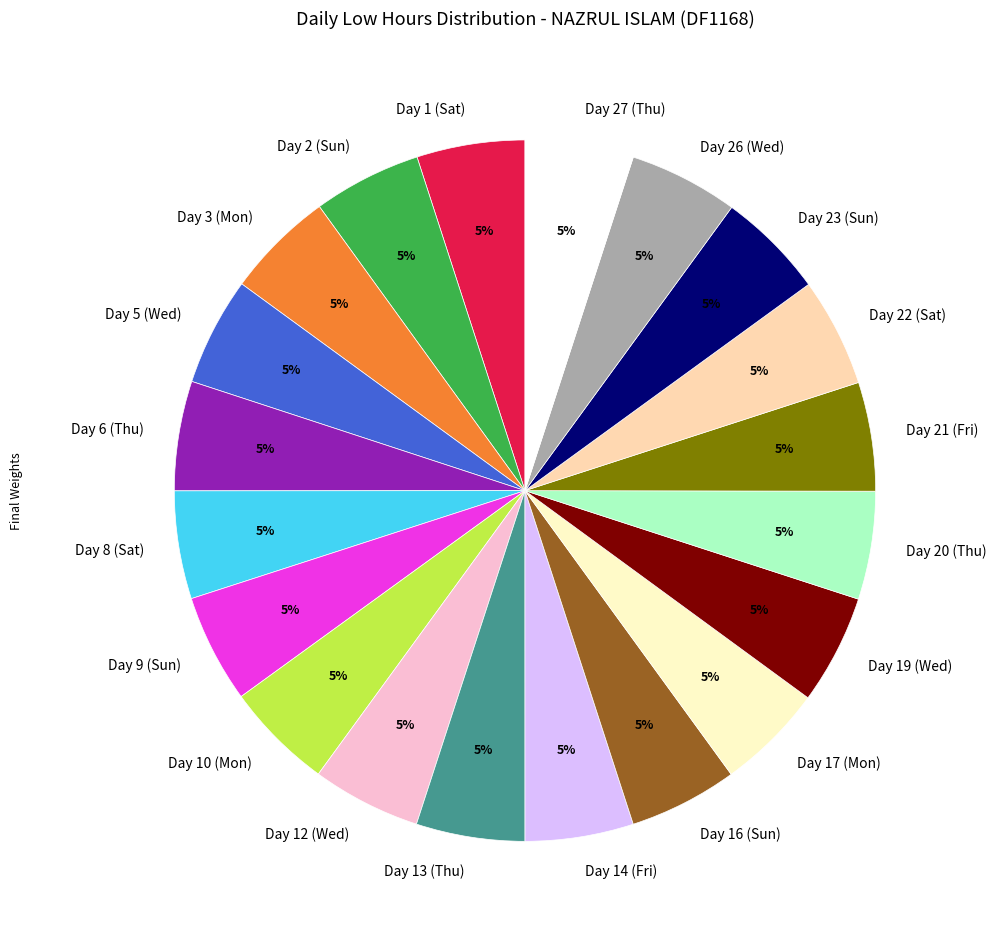

To the nearest percent, what is the average slice percentage?

5%